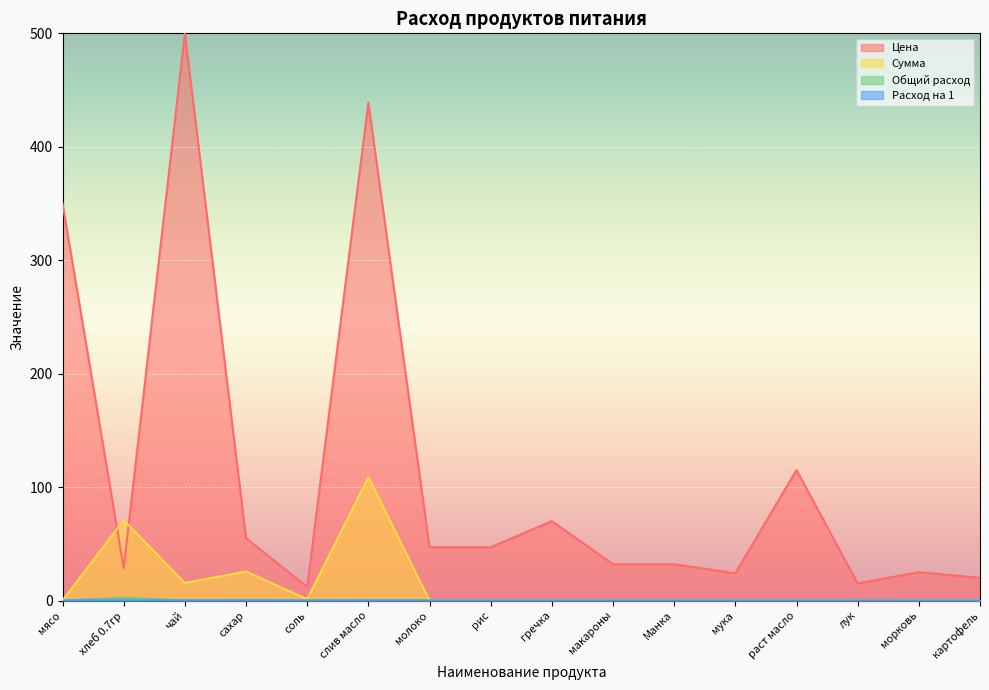

What is the label of the 11th point from the right?

слив масло